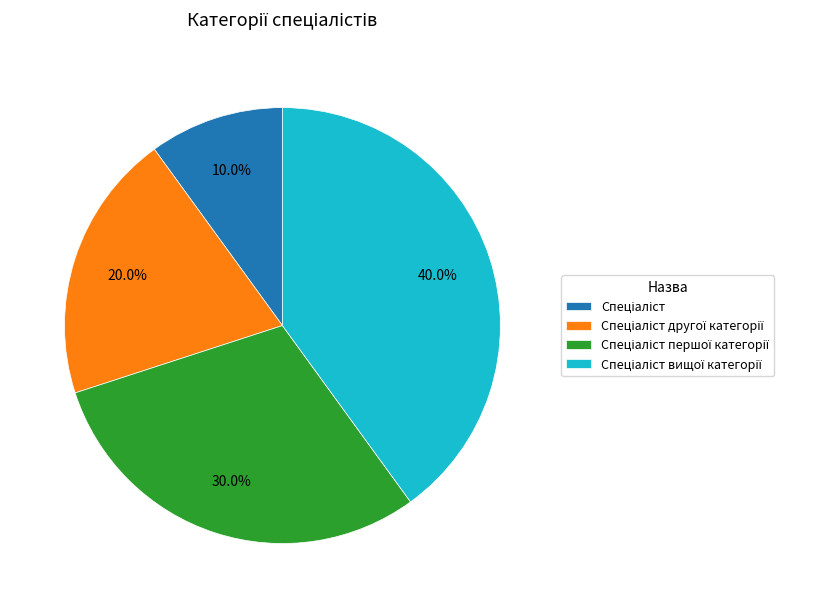

Count the number of slices in the pie.

4